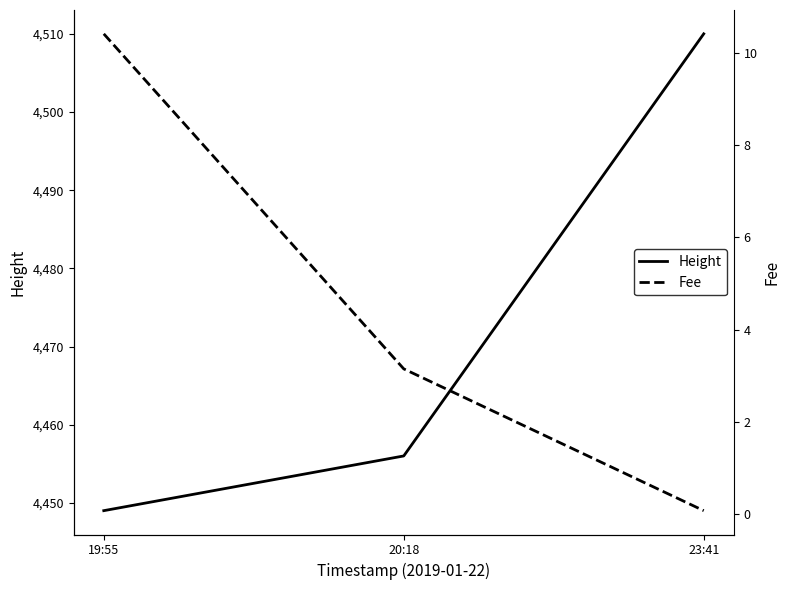

What is the difference between the highest and lowest values at 19:55?

4438.6